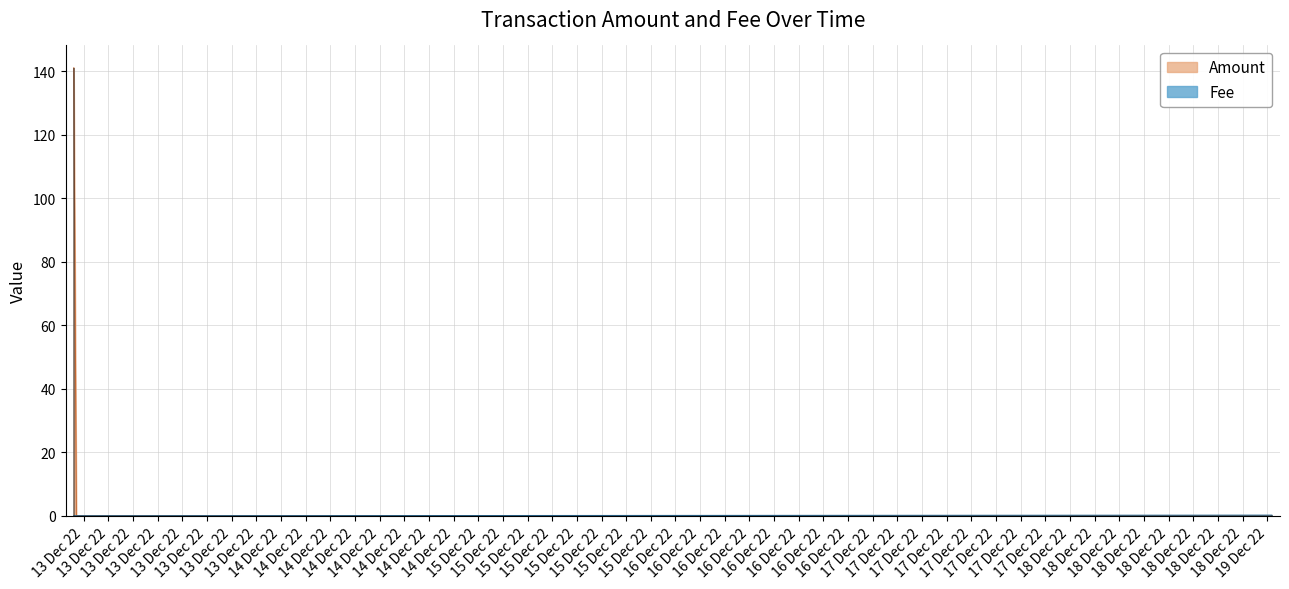

Rank the series by their average value, from lowest to highest.

Fee, Amount